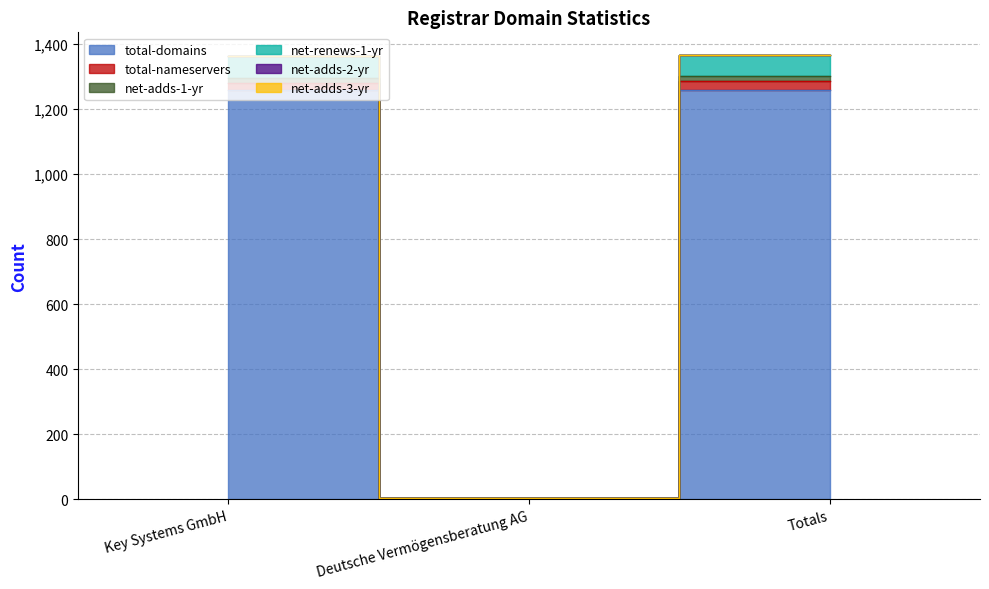

Which has a higher value, Deutsche Vermögensberatung AG or Key Systems GmbH?

Key Systems GmbH